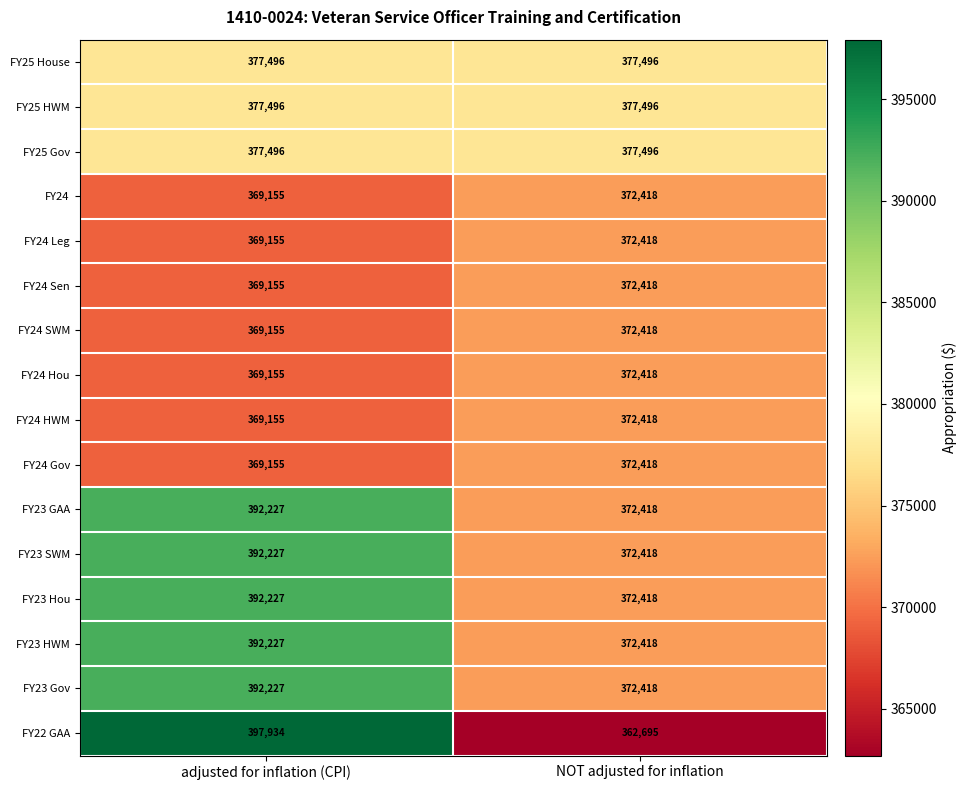

What is the greatest value displayed?

397934